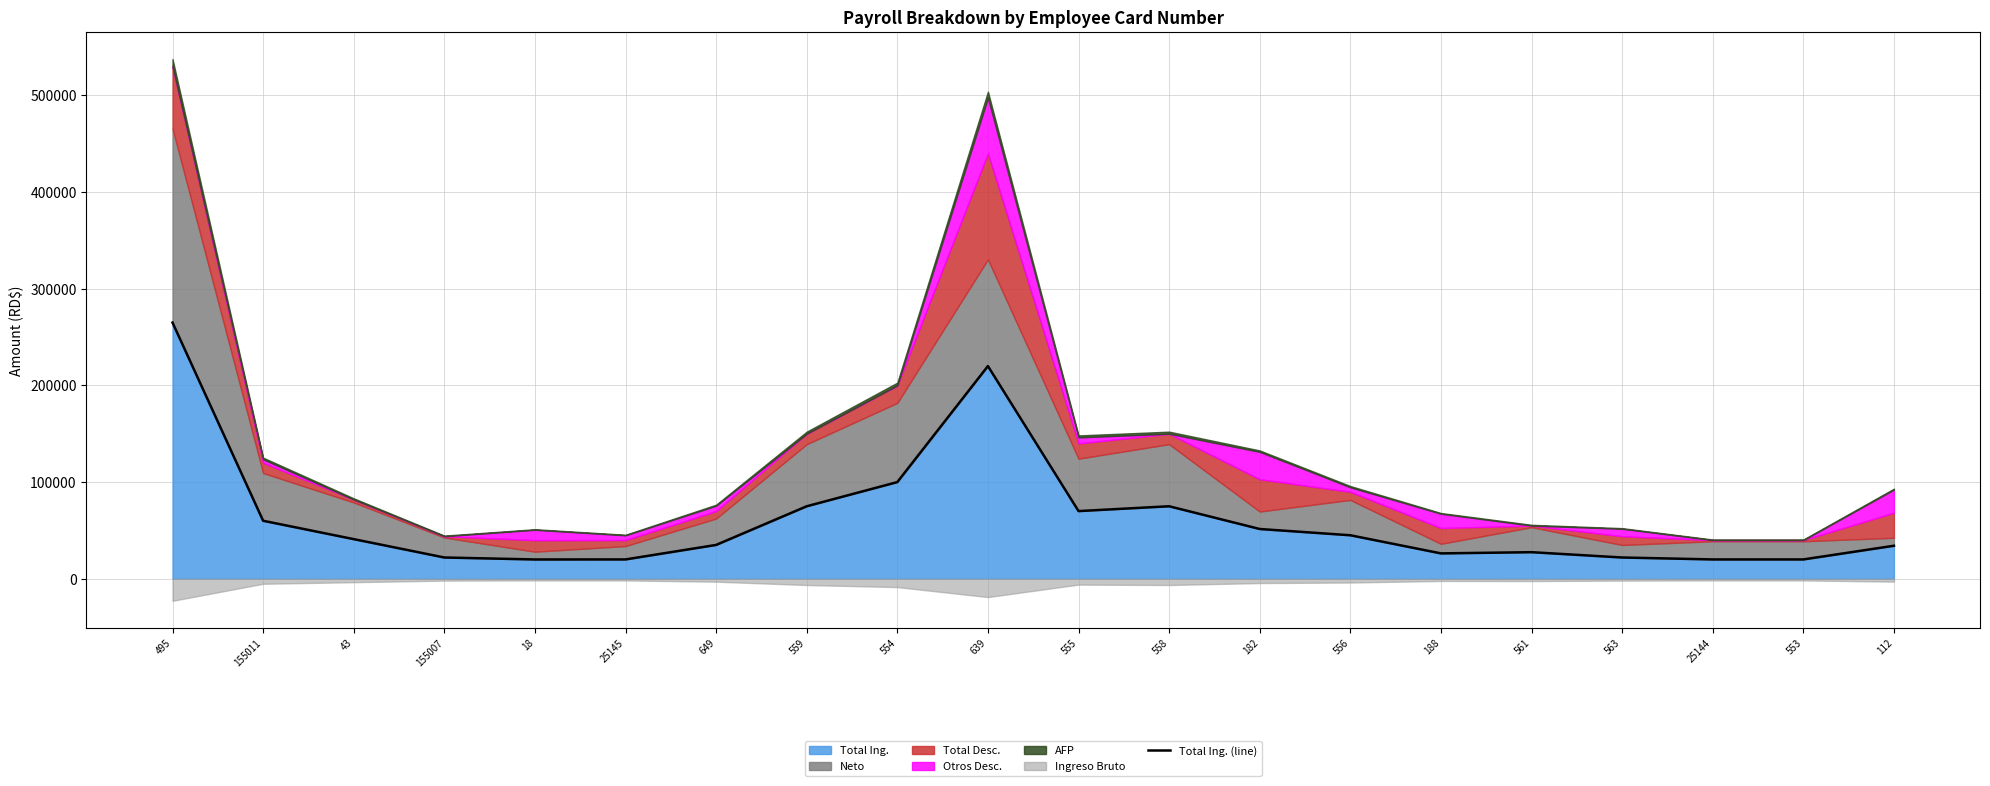

List the labels in order of value, largest first.

495, 639, 554, 559, 558, 555, 155011, 182, 556, 43, 649, 112, 561, 188, 155007, 563, 25145, 25144, 553, 18